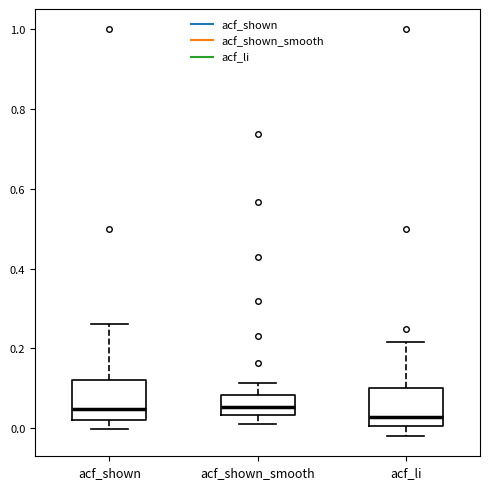

Reading left to right, transcribe this box plot: for each box, give where its median line is, the range the box spans, and where its two whiskers end, as read against the y-axis. The values are not printed on the chart, so give them approximately, as read against the axis.

acf_shown: median 0.04, box 0.02 to 0.12, whiskers 0.00 to 0.26
acf_shown_smooth: median 0.06, box 0.04 to 0.08, whiskers 0.00 to 0.12
acf_li: median 0.02, box 0.00 to 0.10, whiskers -0.02 to 0.22